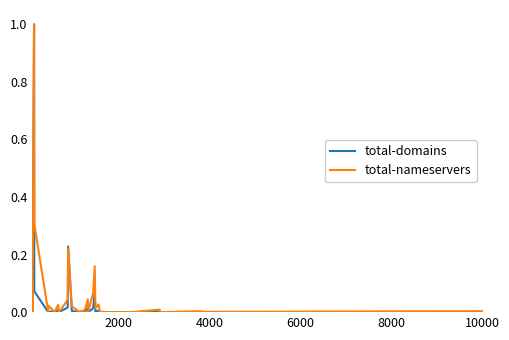

What is the highest value of the total-domains series?

1.0